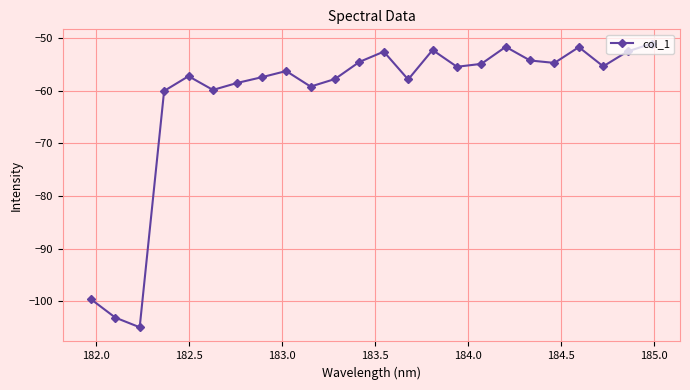

What is the sum of all values?

-1471.9